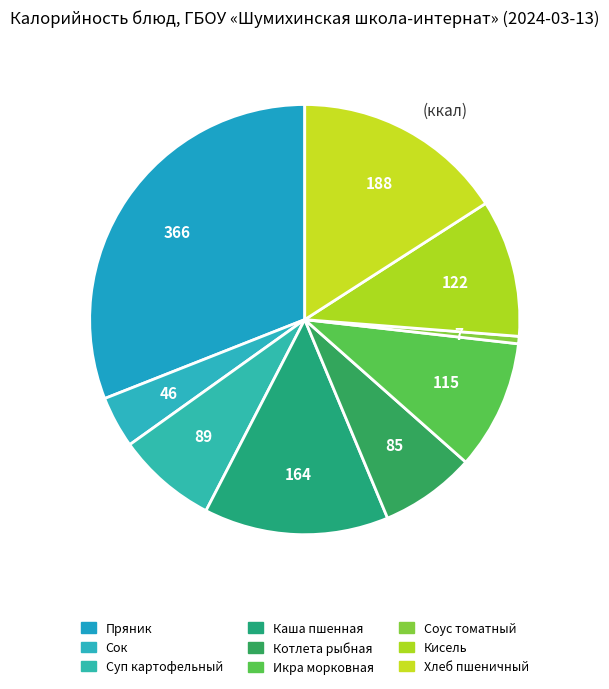

How many slices are in this pie chart?

9